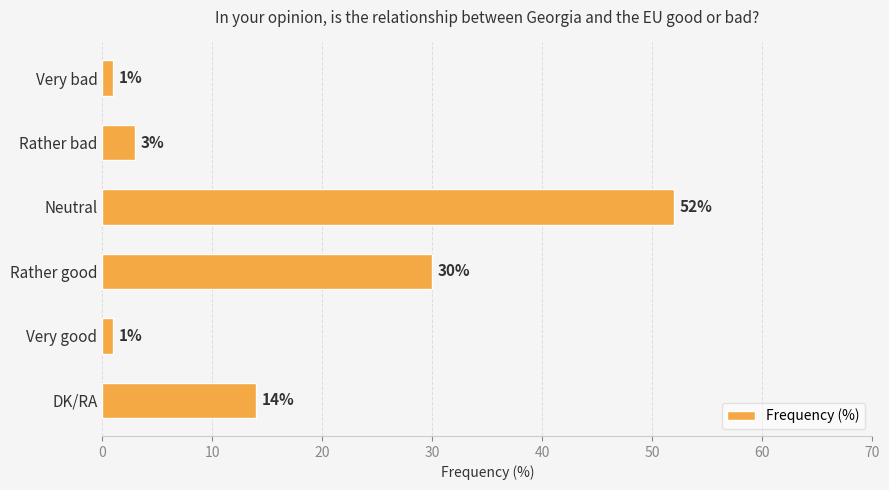

Between Very bad and DK/RA, which is larger?

DK/RA